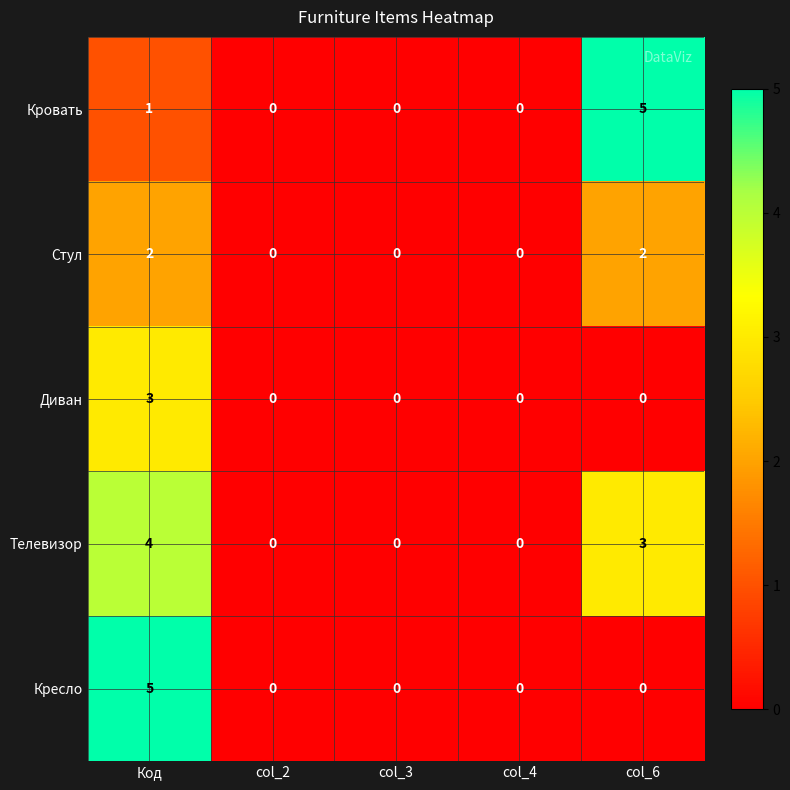

What is the greatest value displayed?

5